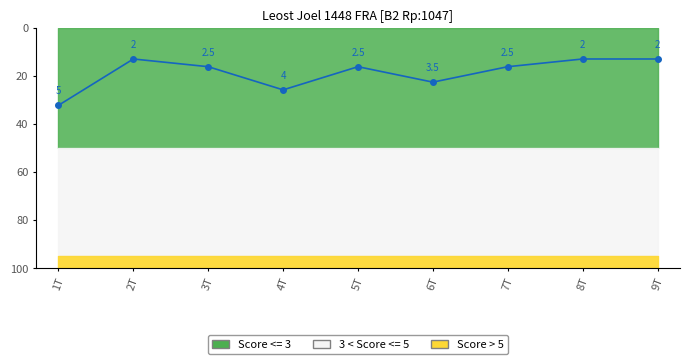

What is the sum of the values at 2T and 4T?

38.6